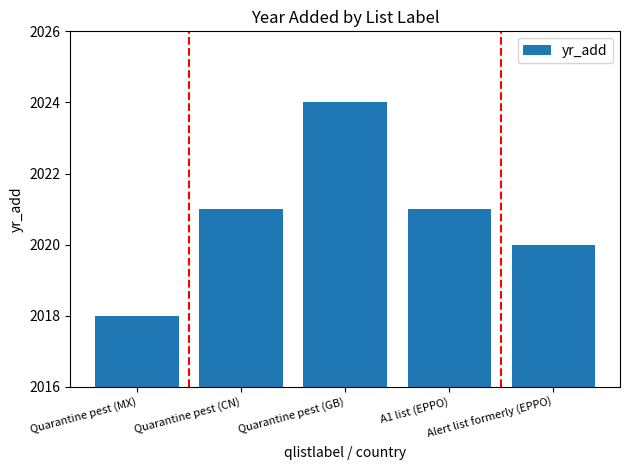

How many bars are there in total?

5